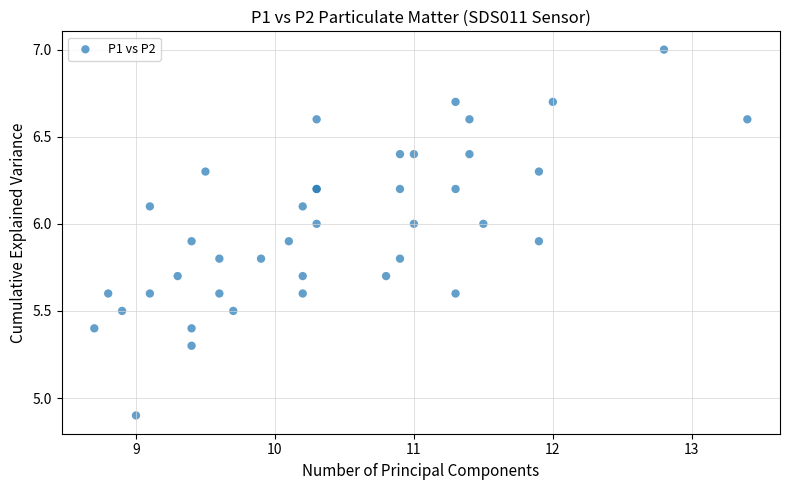

What Y value in the scatter plot is closest to 5?

4.9